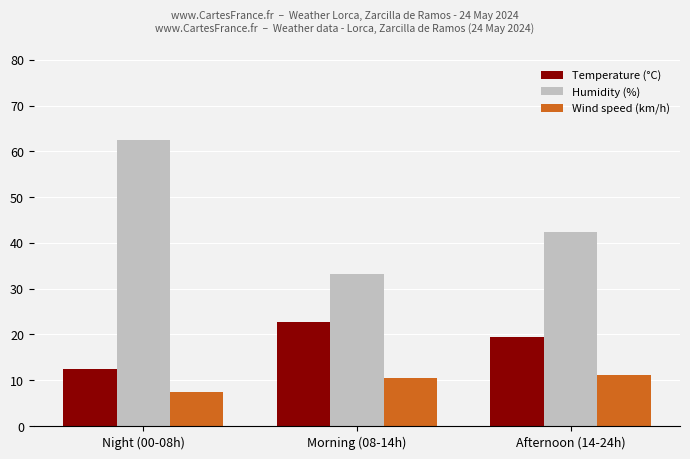

What is the value of the Humidity (%) bar at the 3rd from the left?

42.3